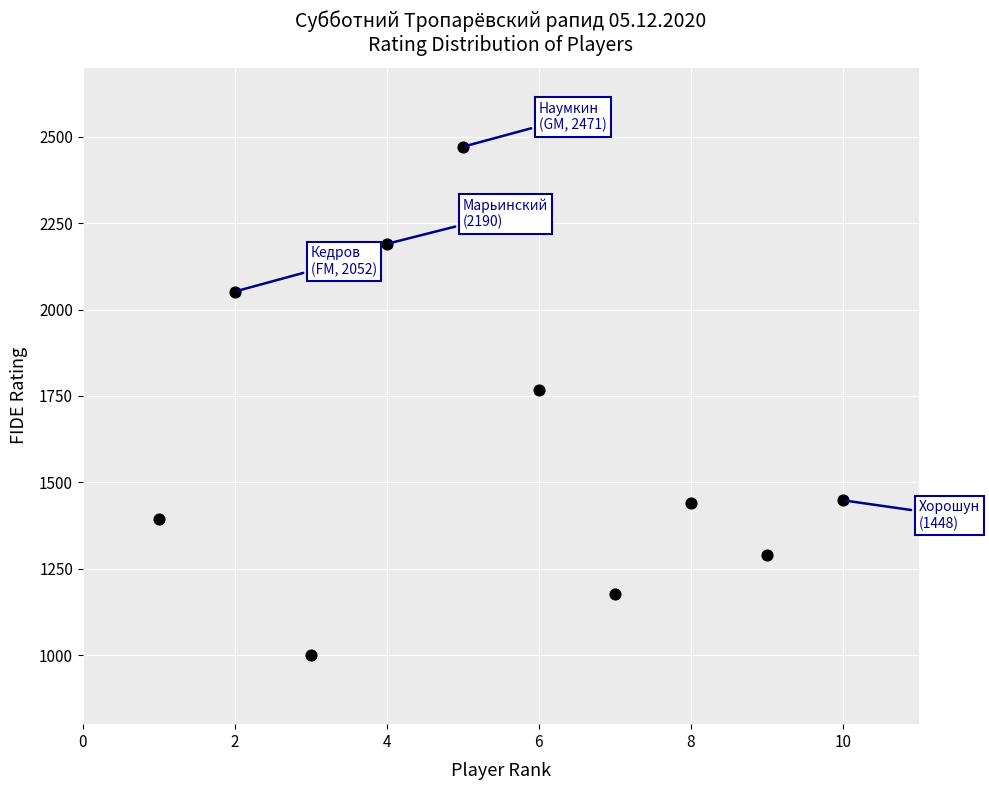

What is the range of Y values (max minus min)?

1471